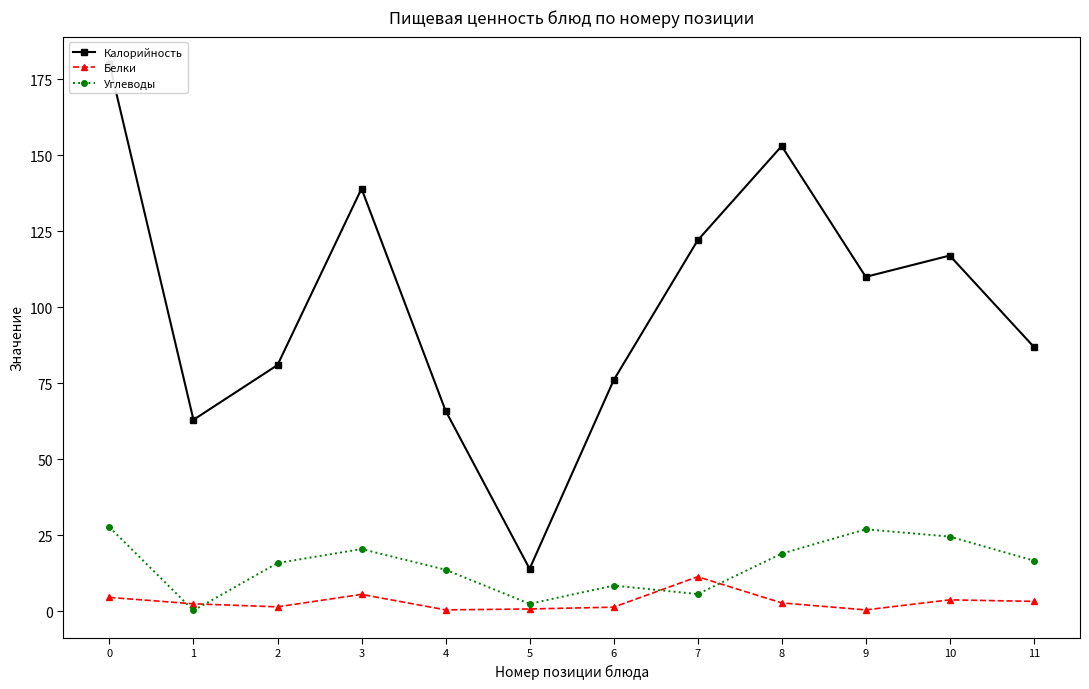

Is the value of Углеводы at 10 greater than the value of Калорийность at 4?

No